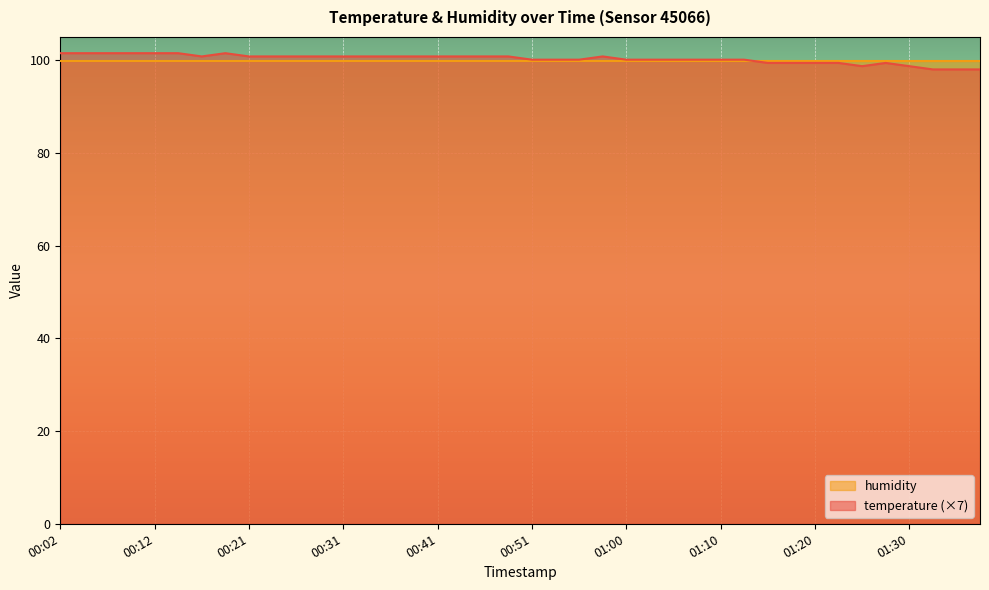

What is the maximum value shown in the chart?

101.5